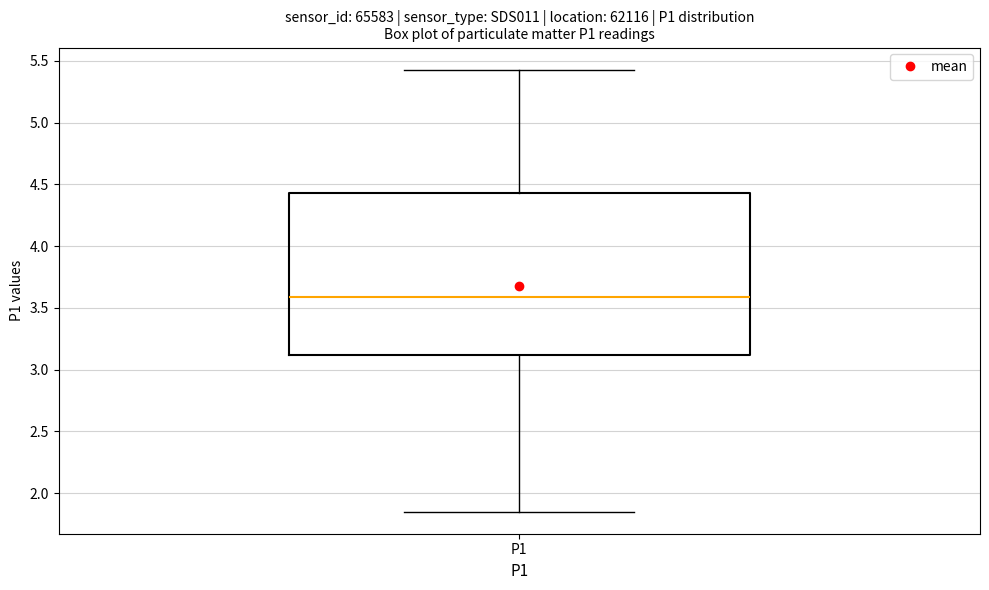

Where is the lower edge of the box for P1 on the y-axis? The values are not printed on the chart, so give them approximately, as read against the axis.

3.10